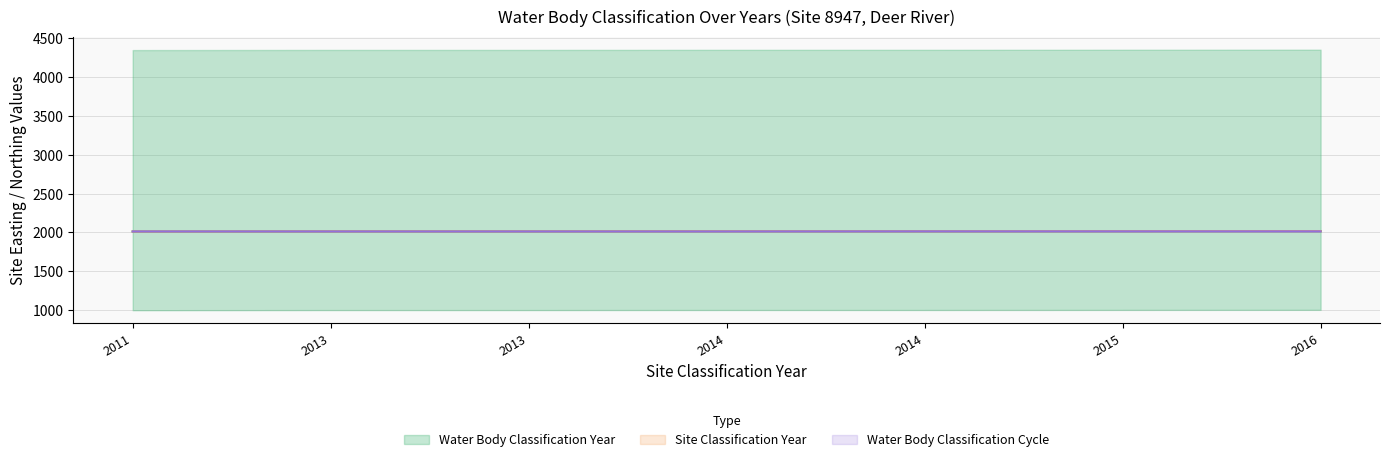

What is the total value across all series at 2014?

6040